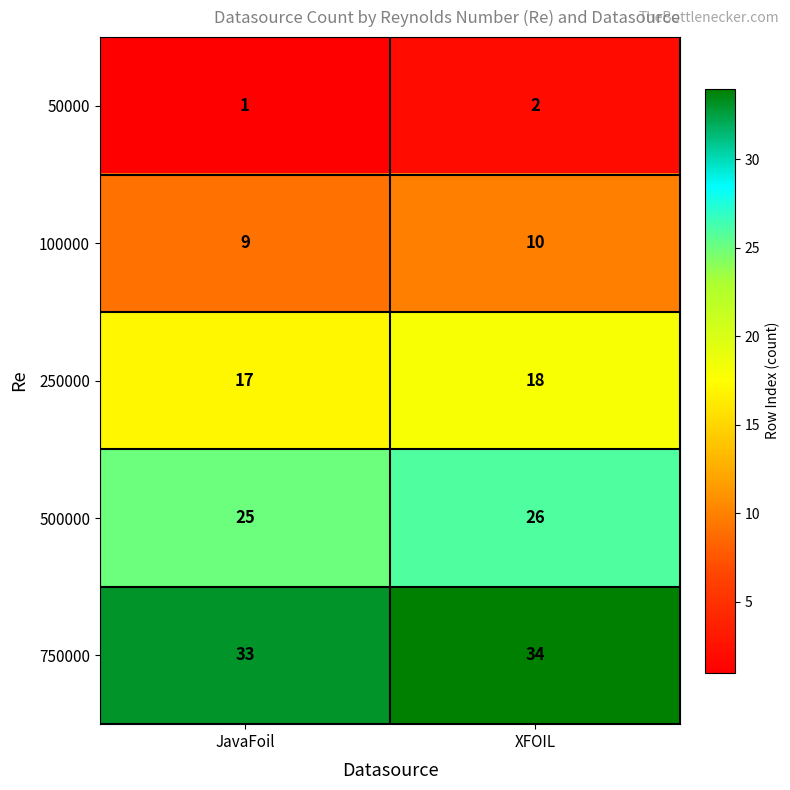

Which series has the largest total across all categories?

750000